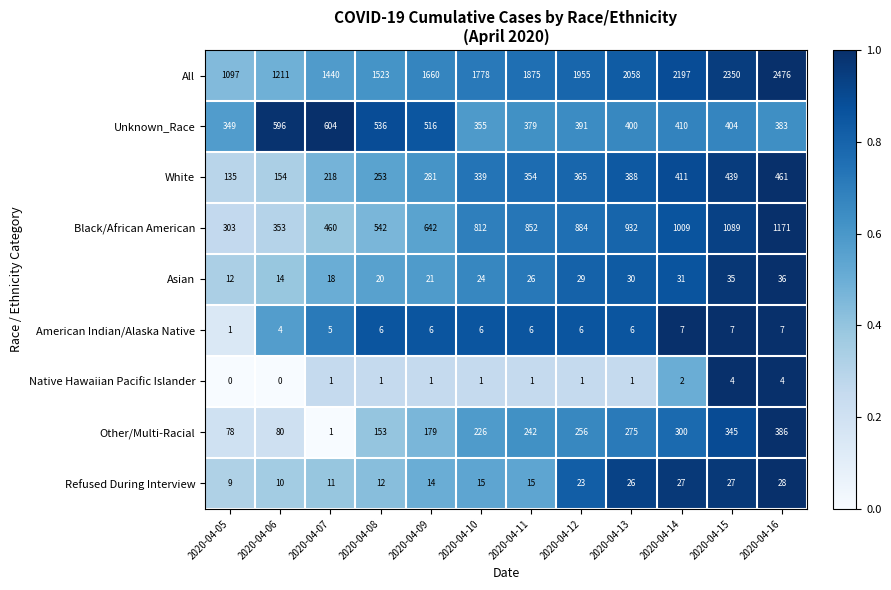

Between 2020-04-10 and 2020-04-12, which series saw the biggest shift?

All